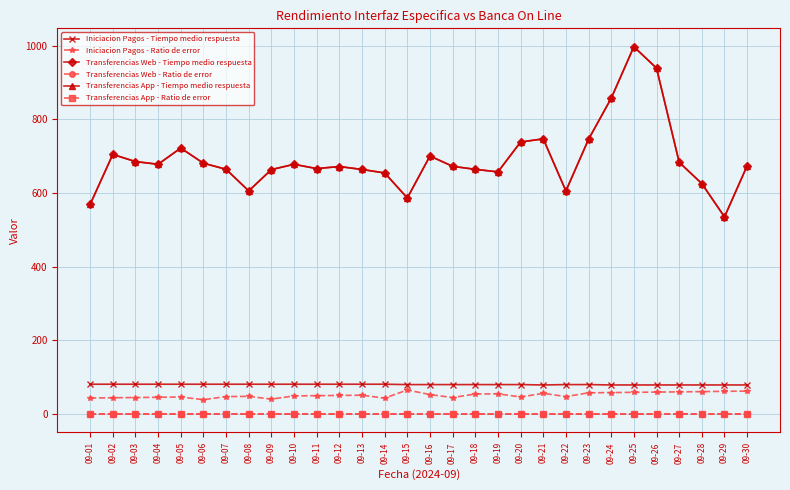

Which category has the lowest value across all series?

09-01